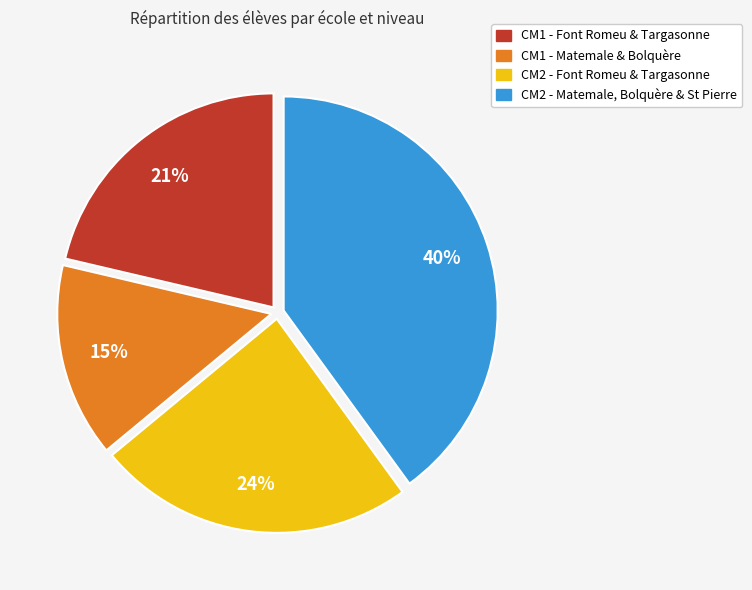

Is there a majority slice in this chart?

No